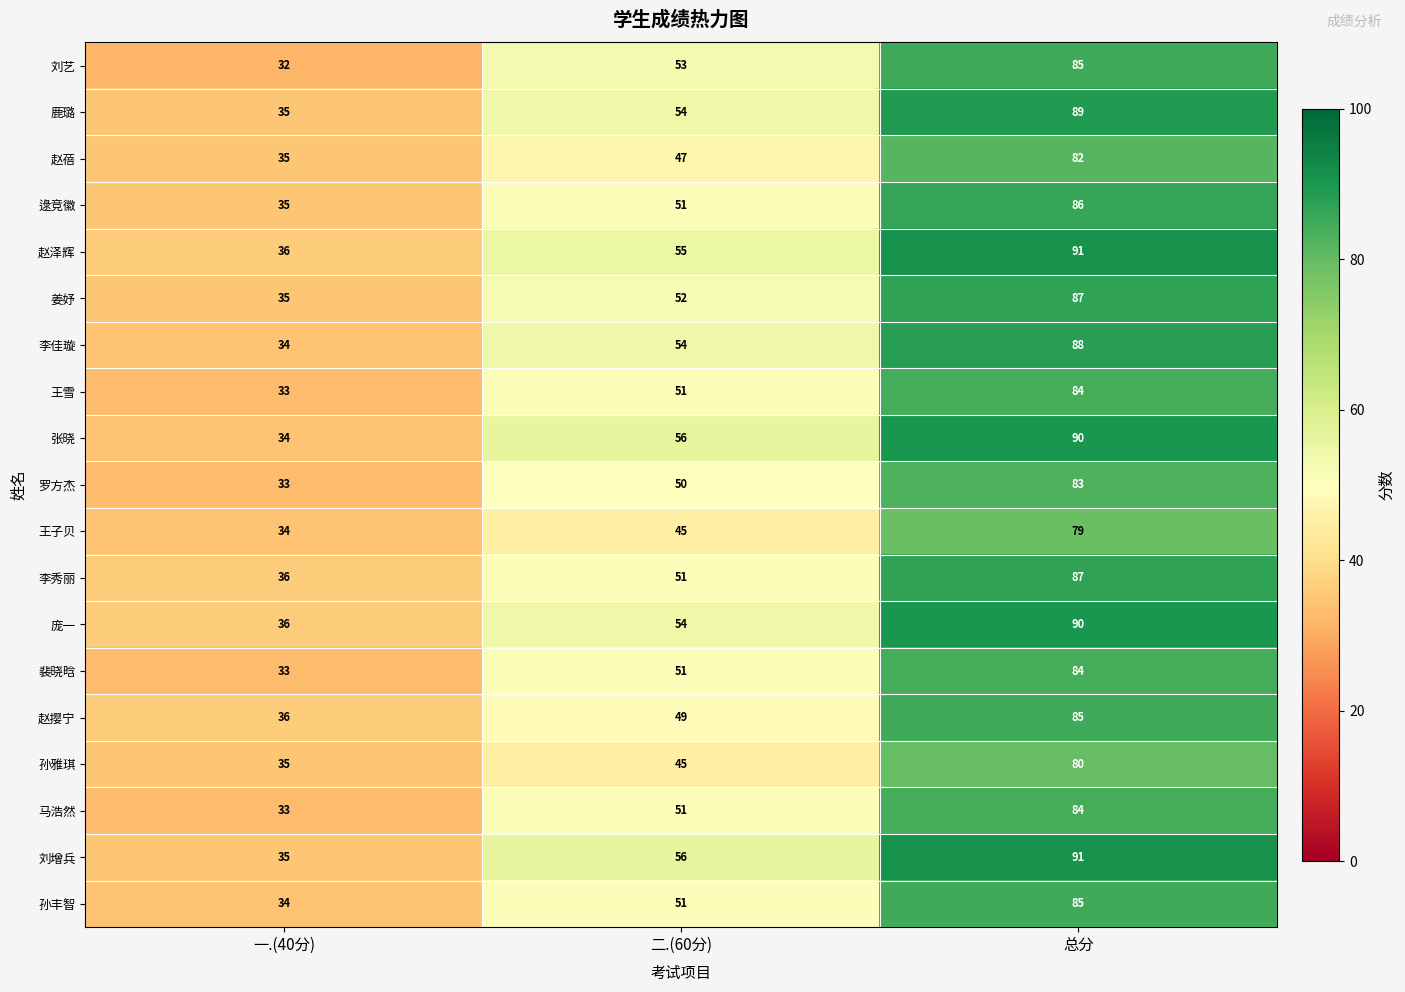

At which category is the sum across all series the highest?

总分